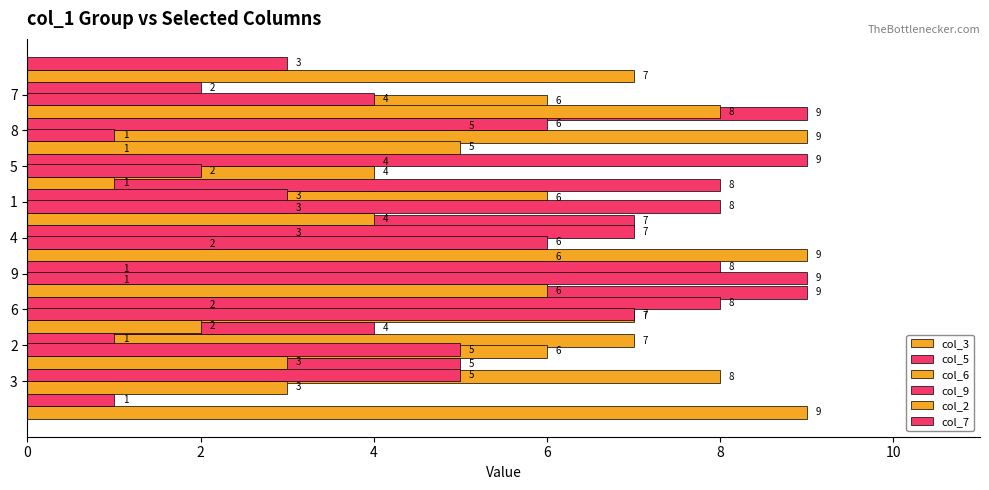

What is the difference between the maximum and second lowest values in the col_9 series?

7